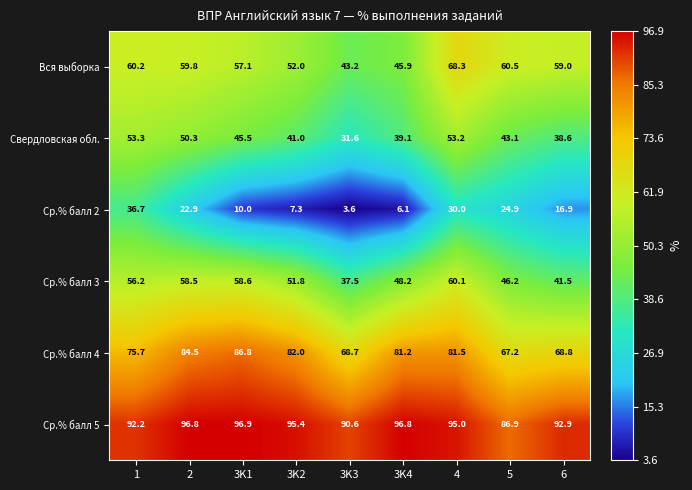

The value of Вся выборка at 3K2 is 52.0. True or false?

True